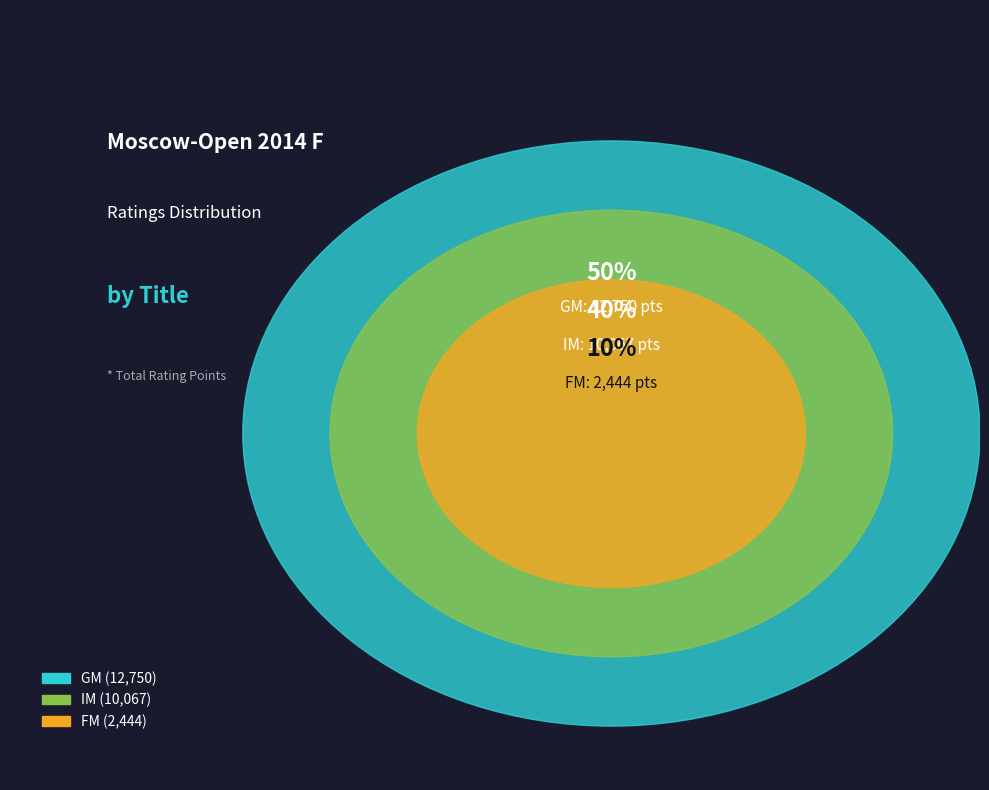

To the nearest percent, what percentage of the pie is 3?

10%